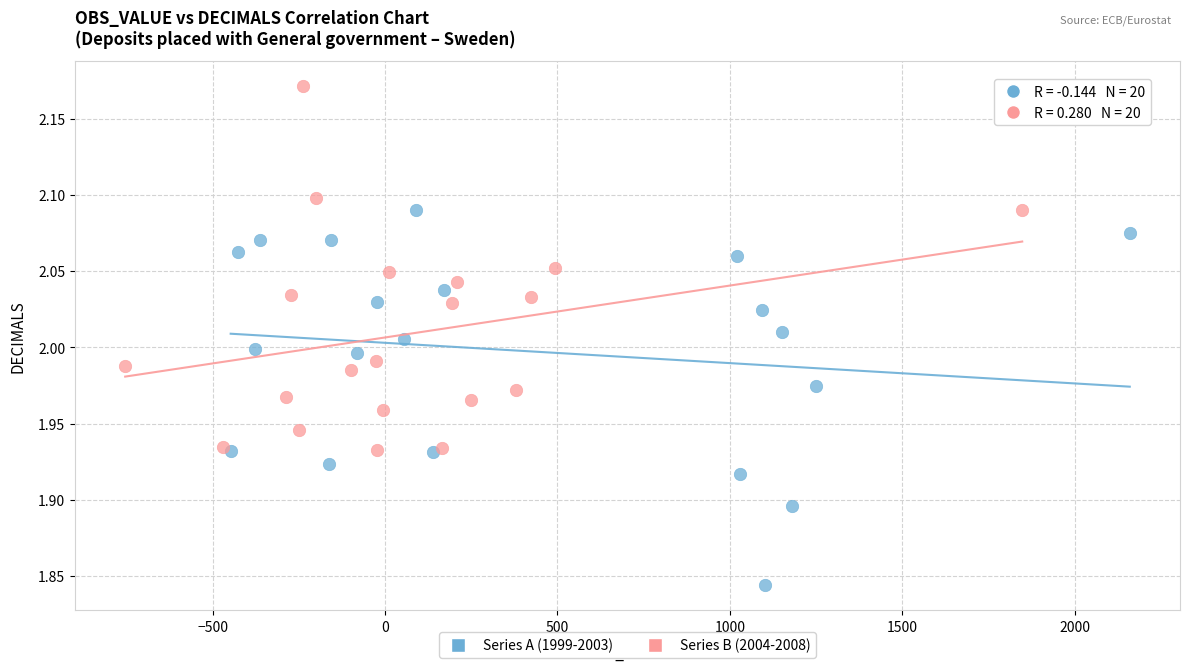

Which series contains the lowest Y value?

Series A (1999-2003)